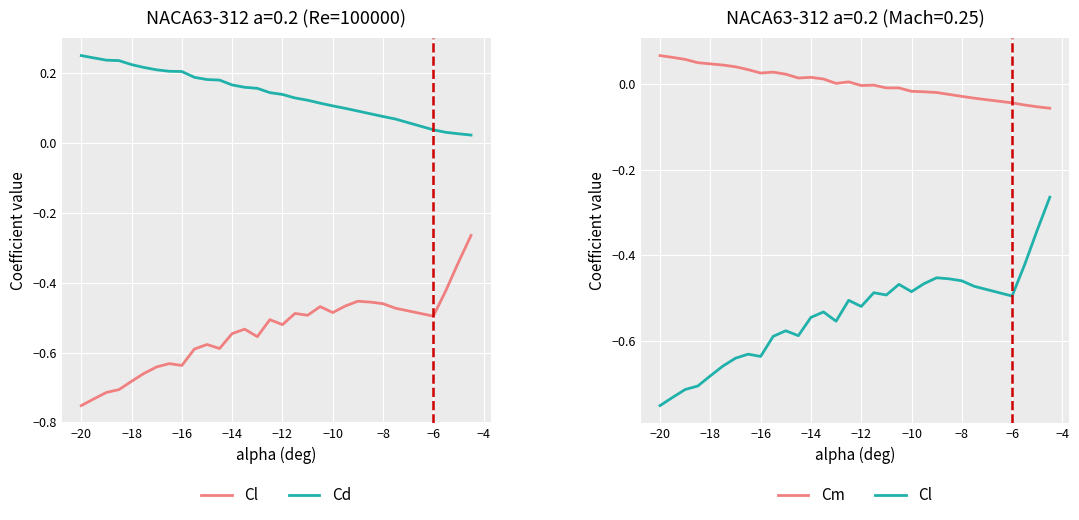

What are all the series names shown in the legend?

Cl, Cd, Cm